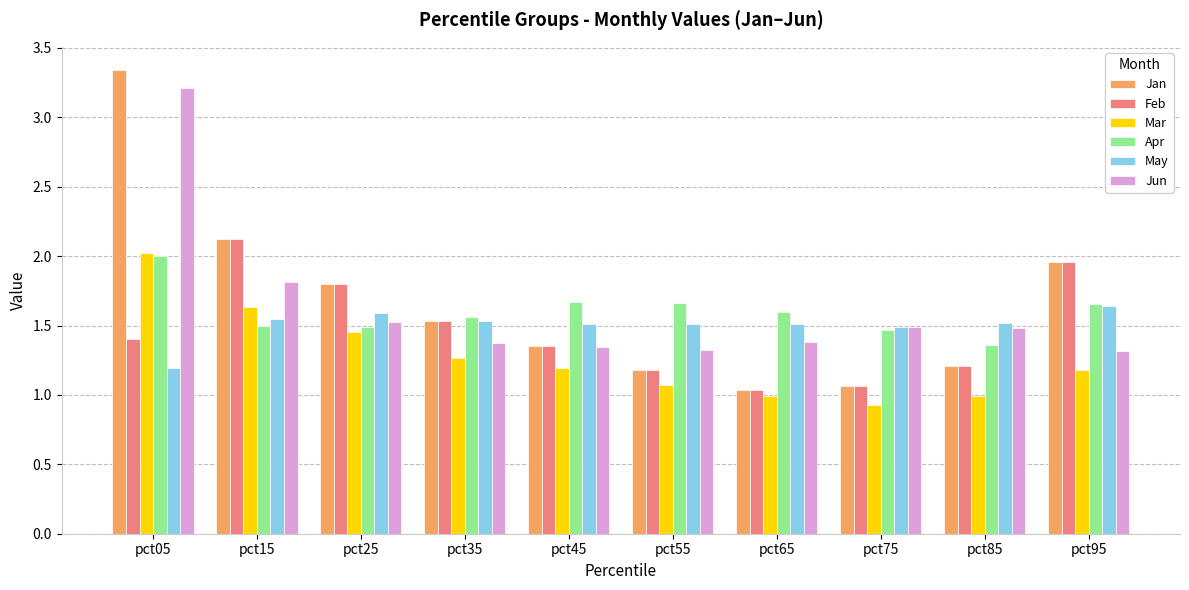

What is the sum of all Feb values?

14.7